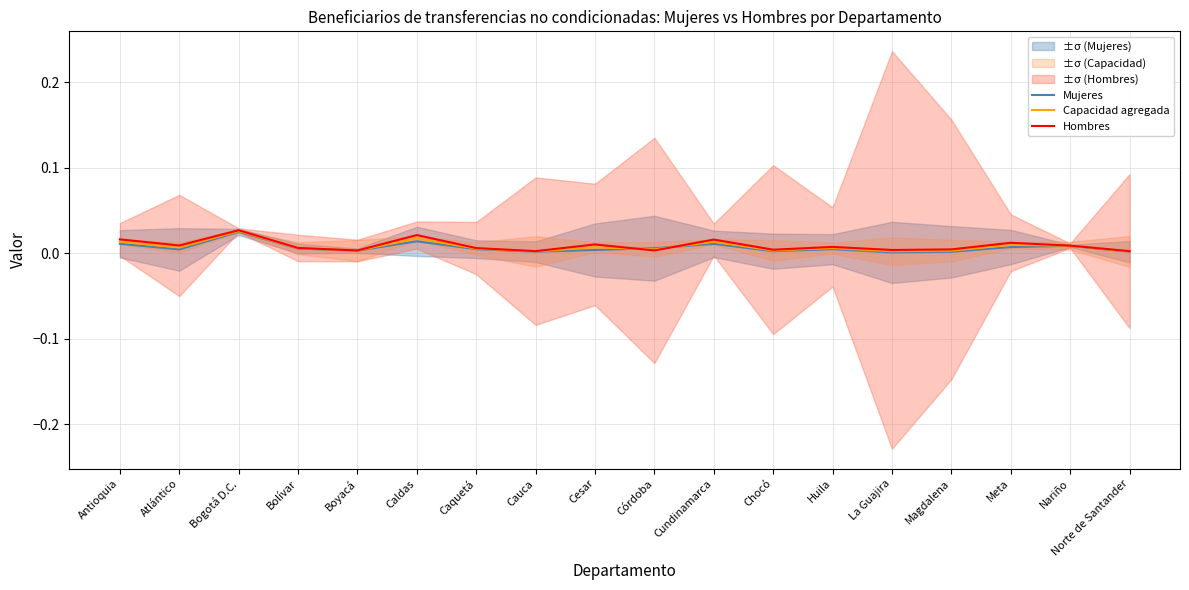

After their last crossing, which series has the higher values: Hombres or Mujeres?

Hombres